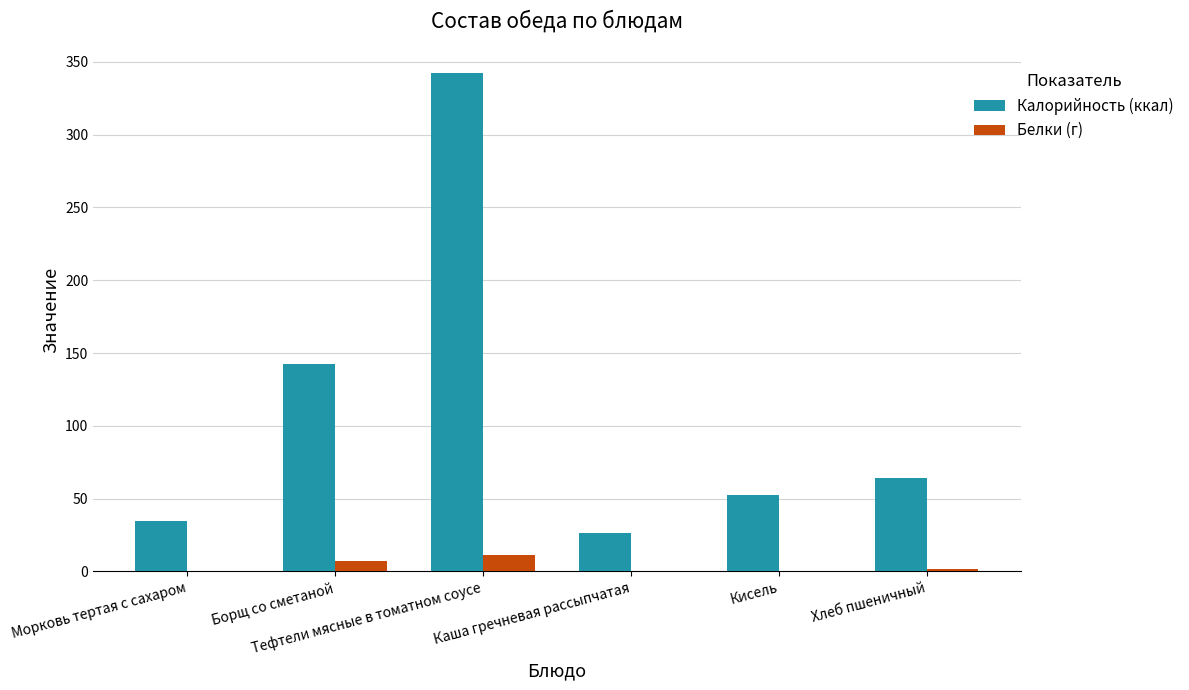

What is the sum of all Калорийность (ккал) values?

662.4